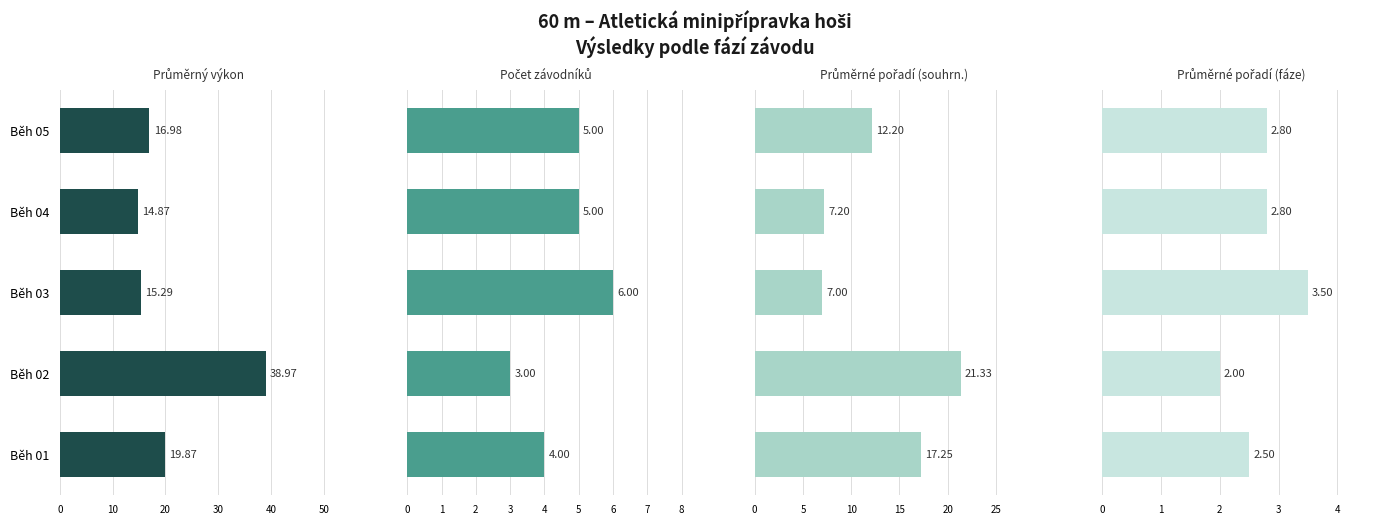

What is the value of the Průměrné pořadí (fáze) bar at the 1st from the left?

2.5